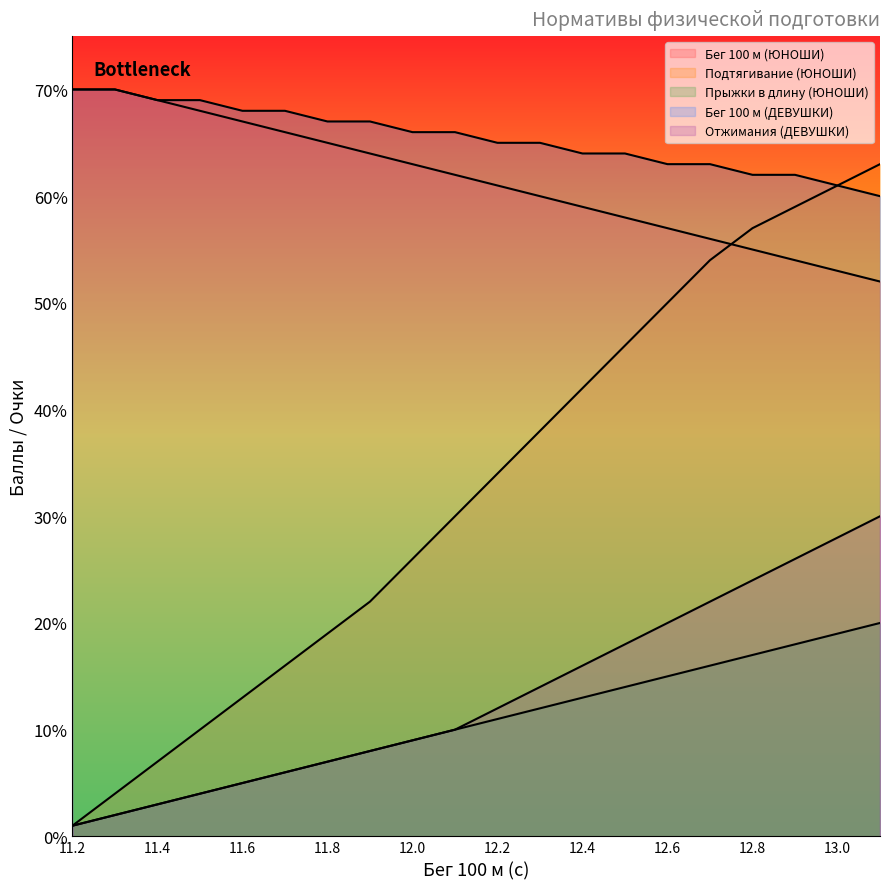

Reading left to right, extract all data points from this chart.

Бег 100 м (ЮНОШИ): 11.2=70	11.3=70	11.4=69	11.5=68	11.6=67	11.7=66	11.8=65	11.9=64	12.0=63	12.1=62	12.2=61	12.3=60	12.4=59	12.5=58	12.6=57	12.7=56	12.8=55	12.9=54	13.0=53	13.1=52
Подтягивание (ЮНОШИ): 11.2=1	11.3=4	11.4=7	11.5=10	11.6=13	11.7=16	11.8=19	11.9=22	12.0=26	12.1=30	12.2=34	12.3=38	12.4=42	12.5=46	12.6=50	12.7=54	12.8=57	12.9=59	13.0=61	13.1=63
Прыжки в длину (ЮНОШИ): 11.2=1	11.3=2	11.4=3	11.5=4	11.6=5	11.7=6	11.8=7	11.9=8	12.0=9	12.1=10	12.2=11	12.3=12	12.4=13	12.5=14	12.6=15	12.7=16	12.8=17	12.9=18	13.0=19	13.1=20
Бег 100 м (ДЕВУШКИ): 11.2=70	11.3=70	11.4=69	11.5=69	11.6=68	11.7=68	11.8=67	11.9=67	12.0=66	12.1=66	12.2=65	12.3=65	12.4=64	12.5=64	12.6=63	12.7=63	12.8=62	12.9=62	13.0=61	13.1=60
Отжимания (ДЕВУШКИ): 11.2=1	11.3=2	11.4=3	11.5=4	11.6=5	11.7=6	11.8=7	11.9=8	12.0=9	12.1=10	12.2=12	12.3=14	12.4=16	12.5=18	12.6=20	12.7=22	12.8=24	12.9=26	13.0=28	13.1=30